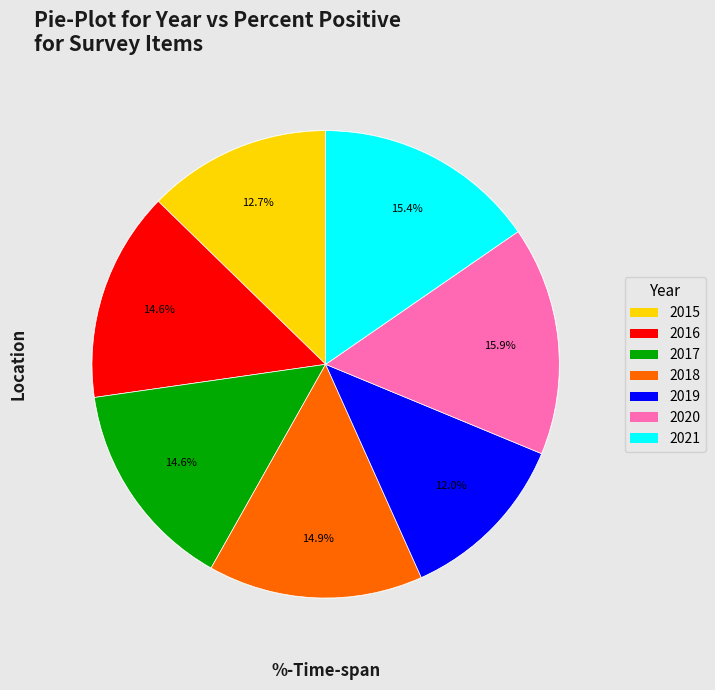

How many slices are in this pie chart?

7